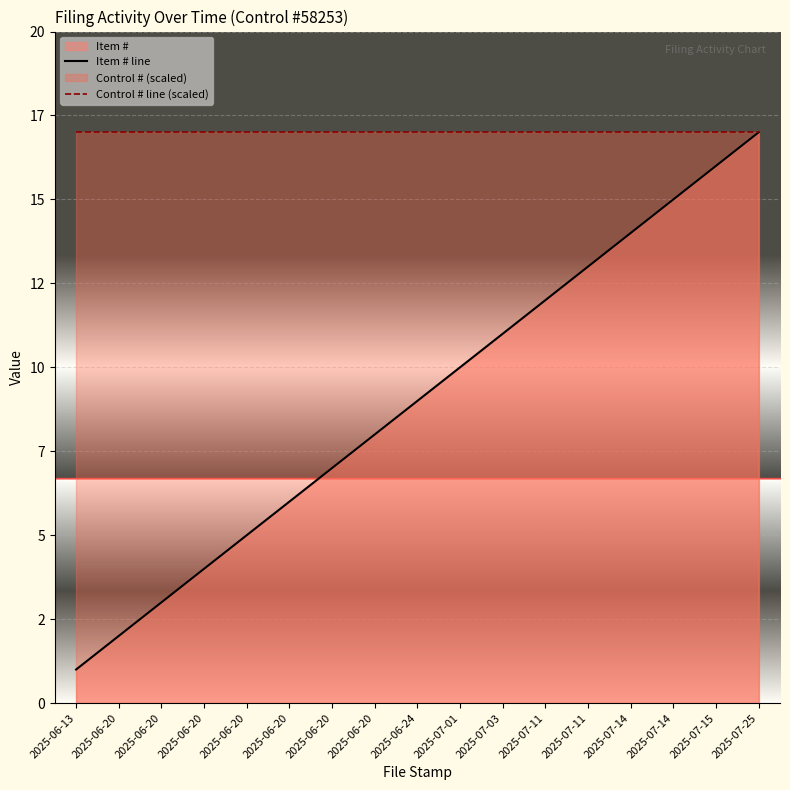

True or false: Item # line and Control # line (scaled) cross at least once.

False